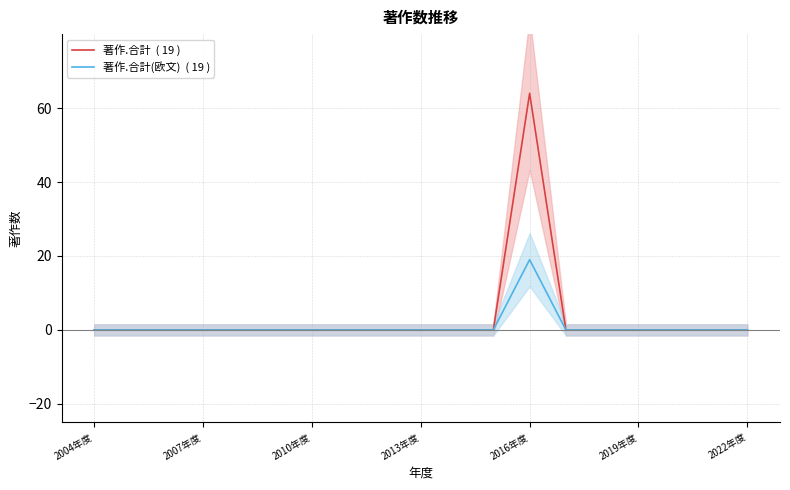

The 著作.合計  ( 19 ) series shows 0 at 2004年度. True or false?

True